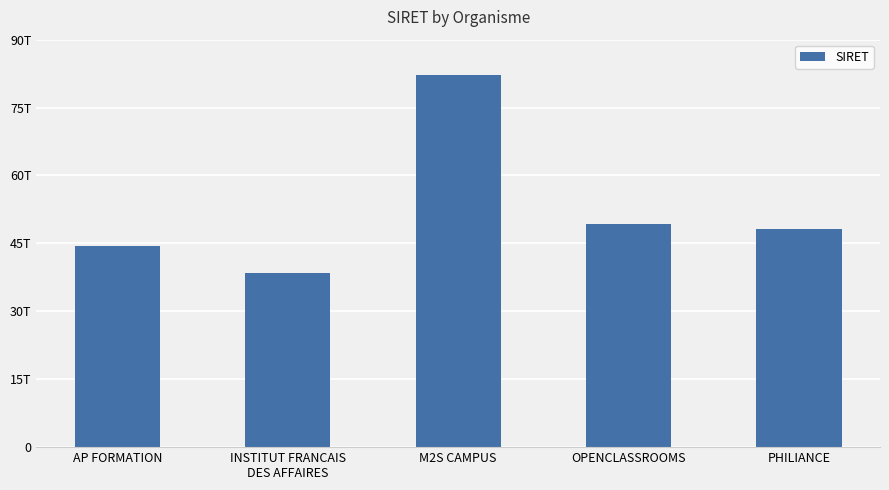

True or false: the data shows 48084257400042 at PHILIANCE.

True